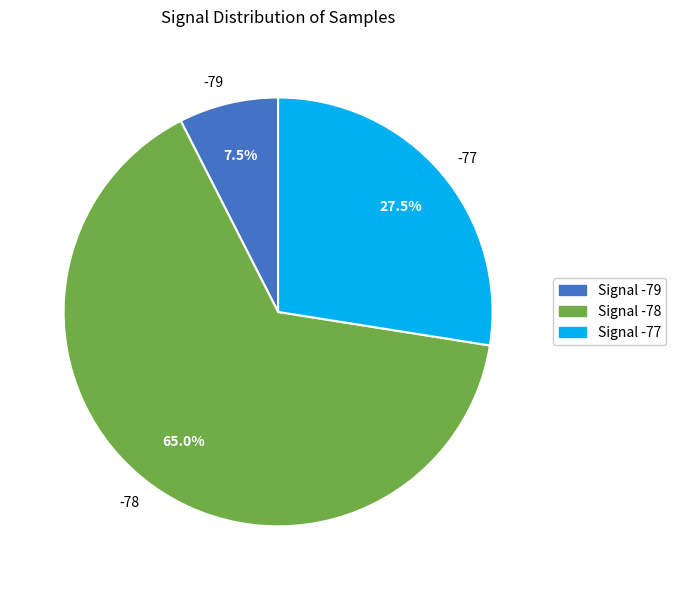

Does any single category account for the majority?

Yes